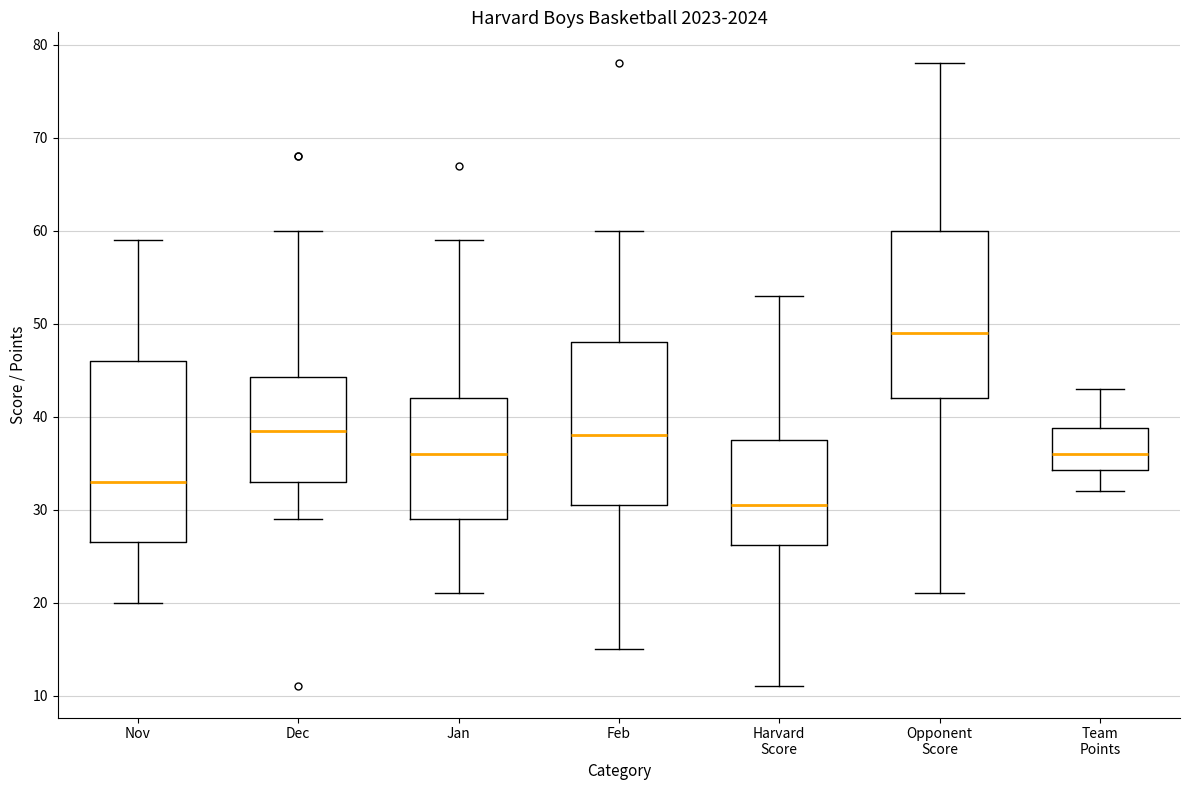

Comparing the boxes themselves (not the whiskers), which one is the tallest?

Nov